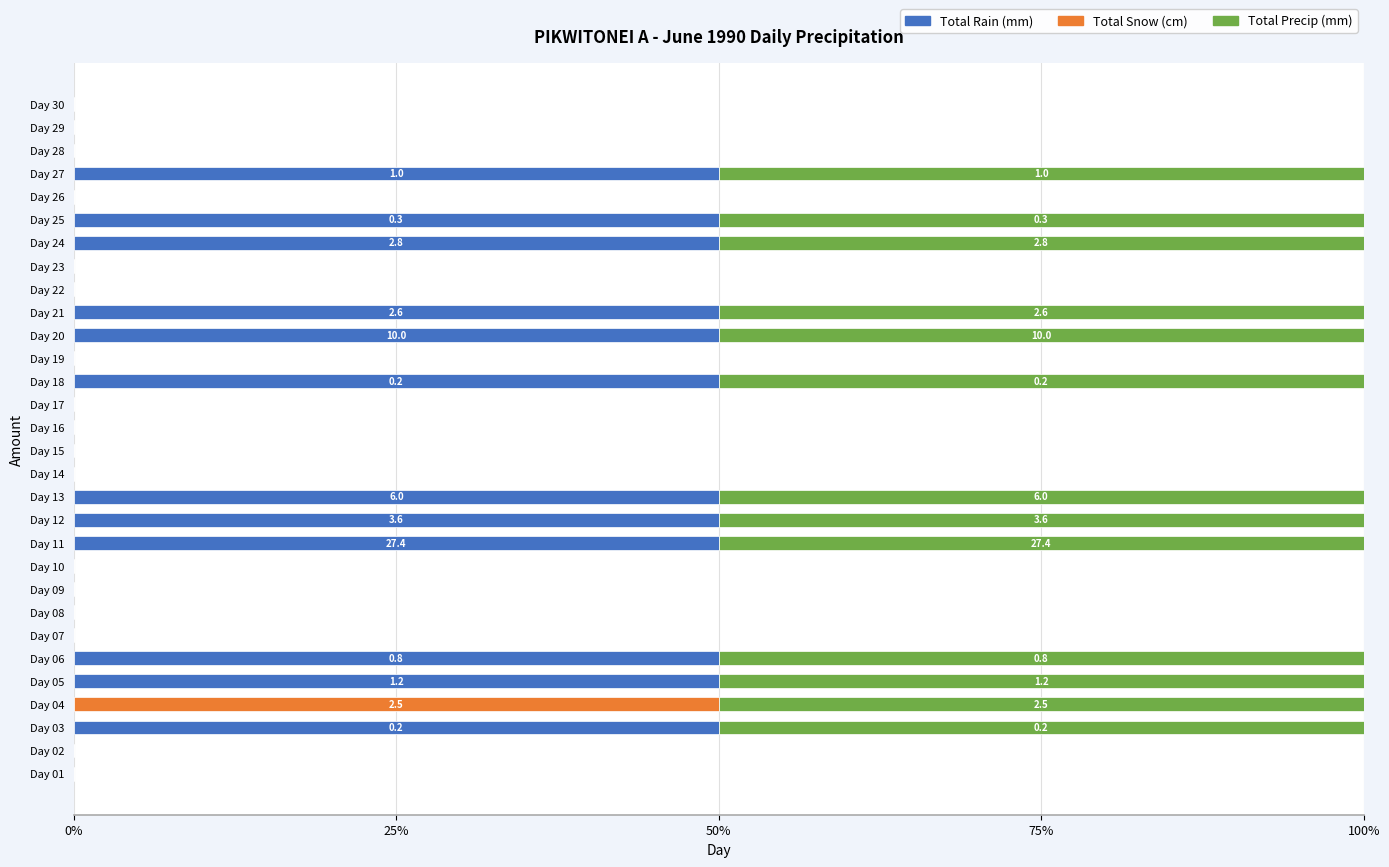

What is the total value across all series at Day 25?

100